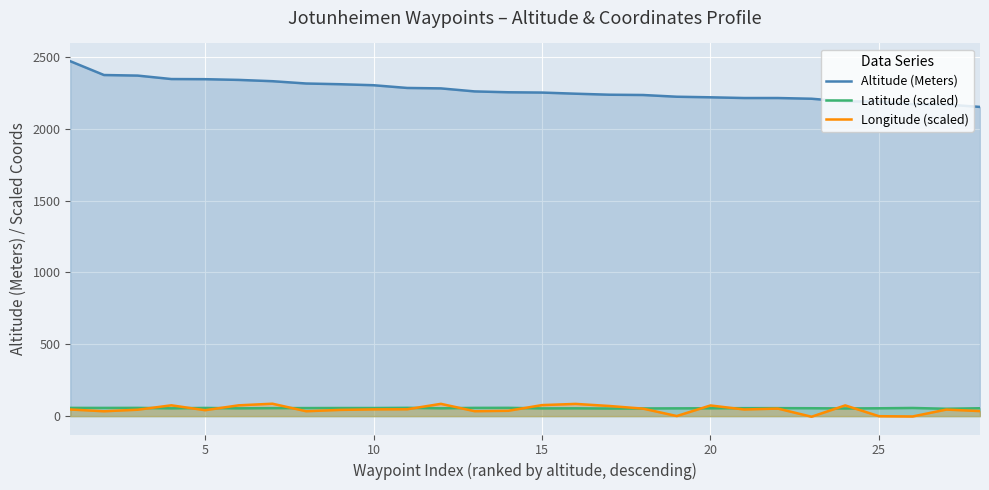

Count the number of data series in this chart.

3